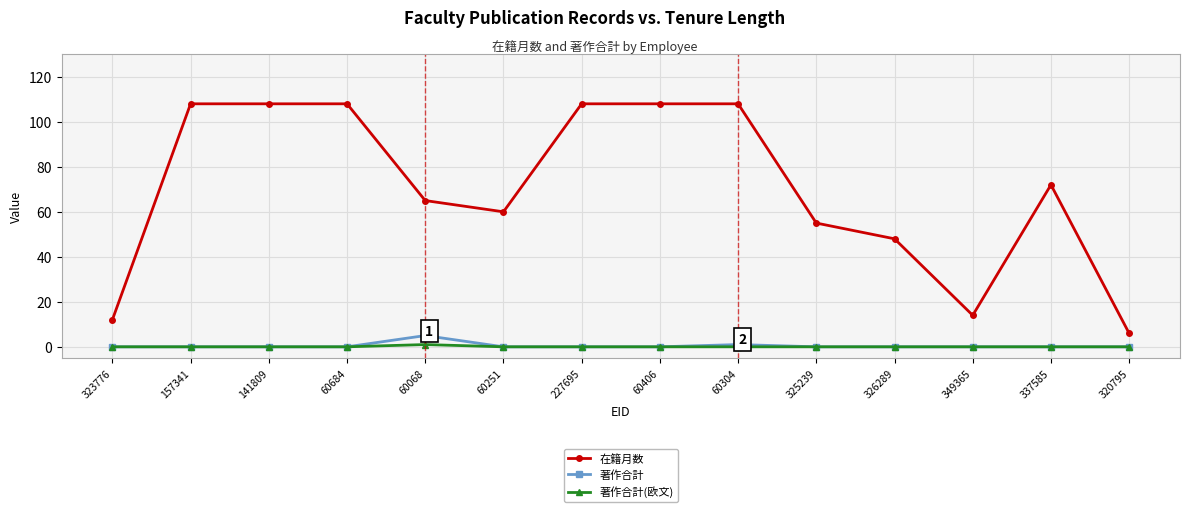

True or false: 著作合計 and 在籍月数 intersect in this chart.

False